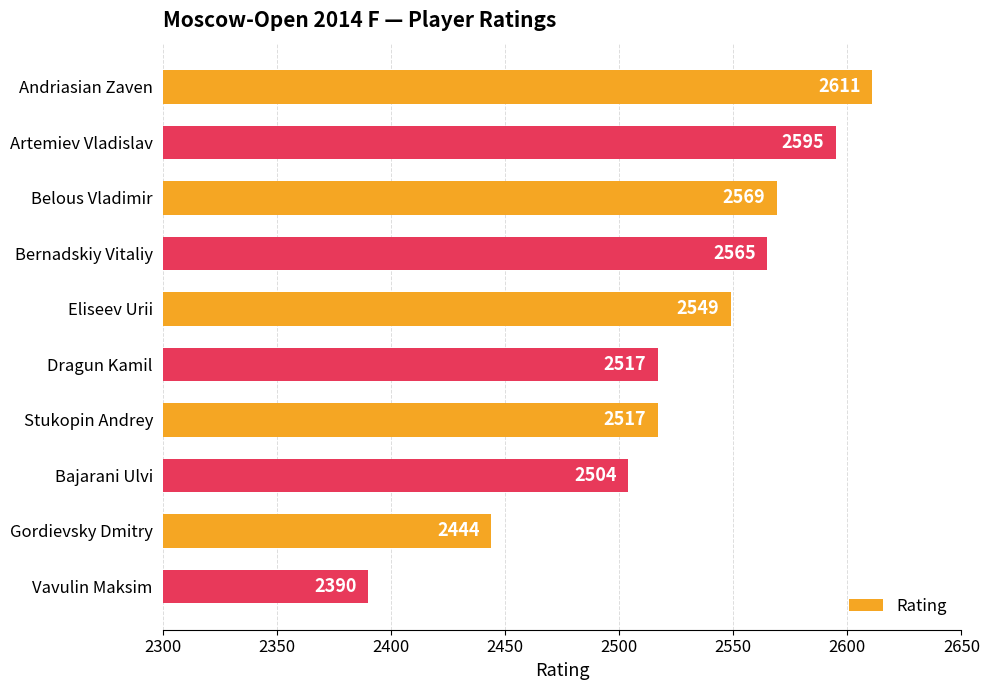

How many distinct data groups are displayed?

1